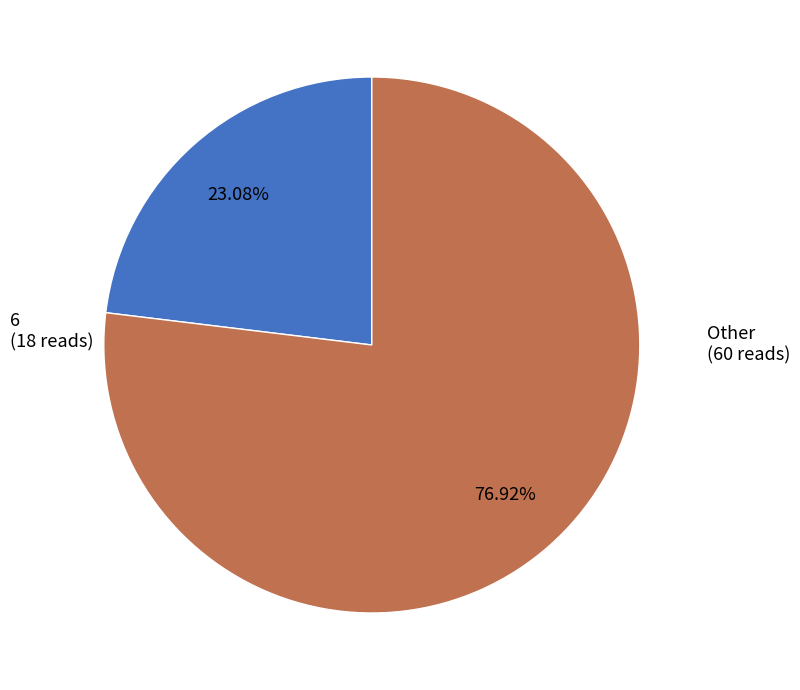

How many segments does this pie chart have?

2